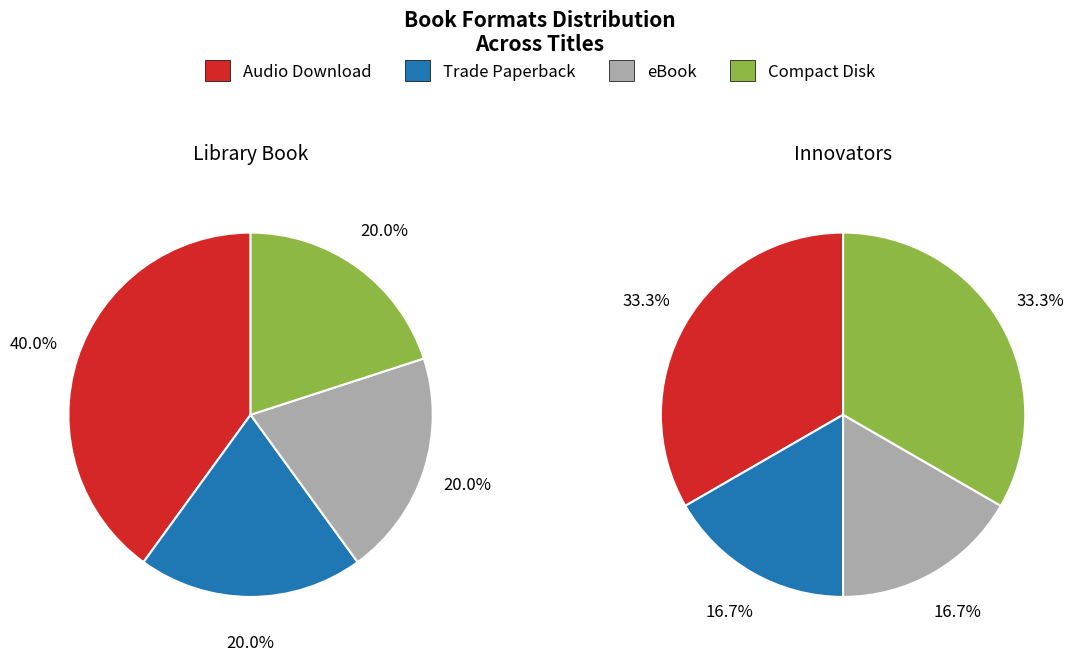

Which series changed the most between Library Book and Innovators?

Compact Disk